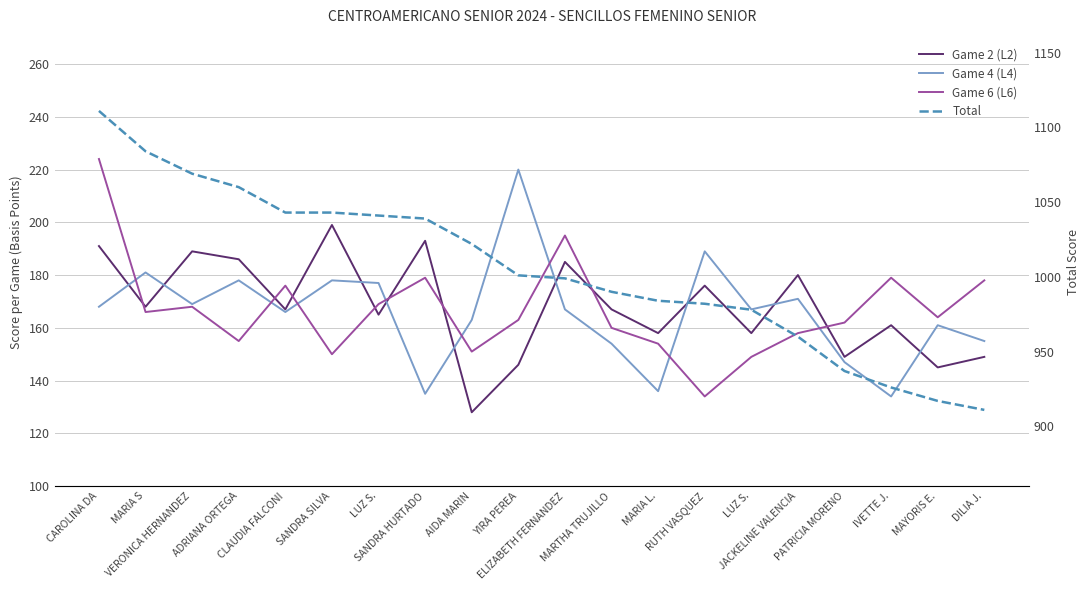

Does the chart display data point markers on the line(s)?

No